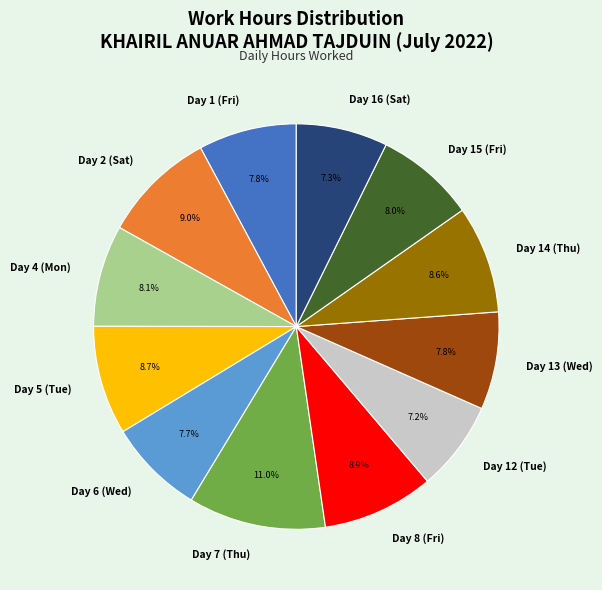

Do Day 16 (Sat) and Day 4 (Mon) together represent more than half of the pie?

No